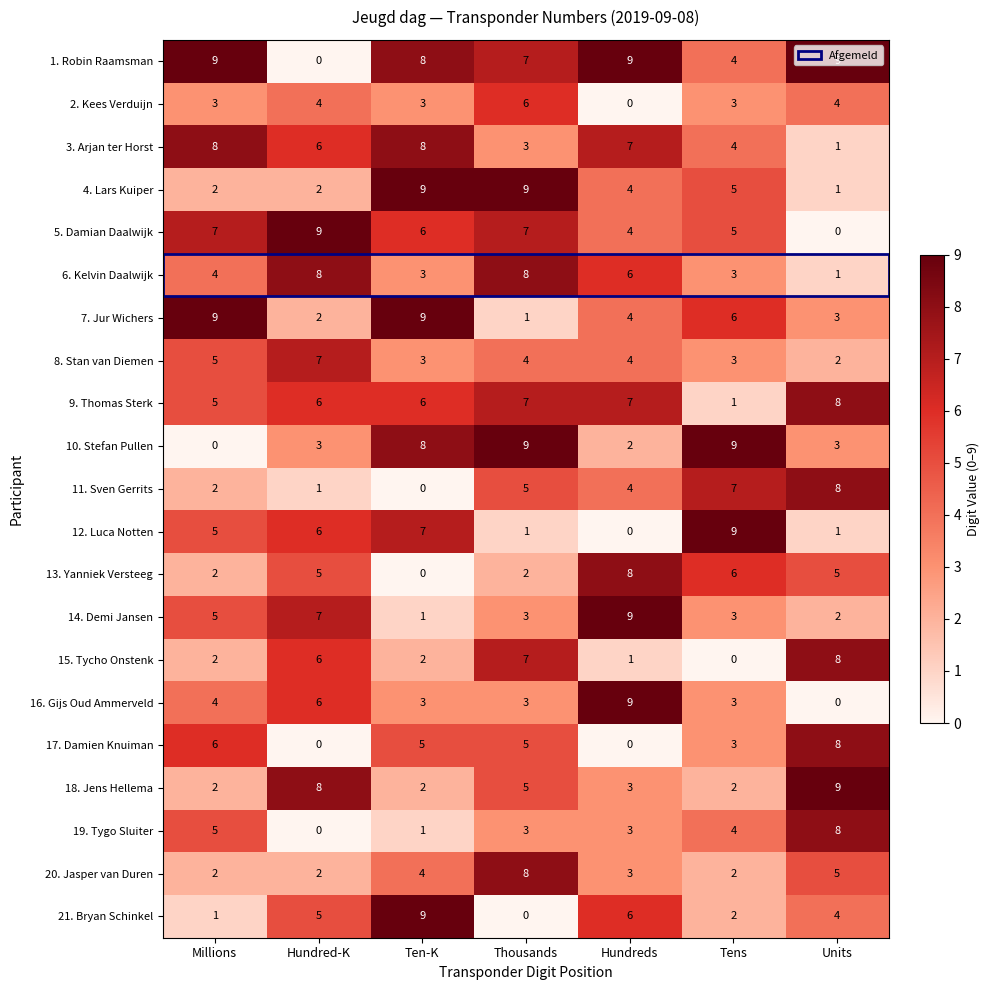

What is the maximum value for 4. Lars Kuiper?

9